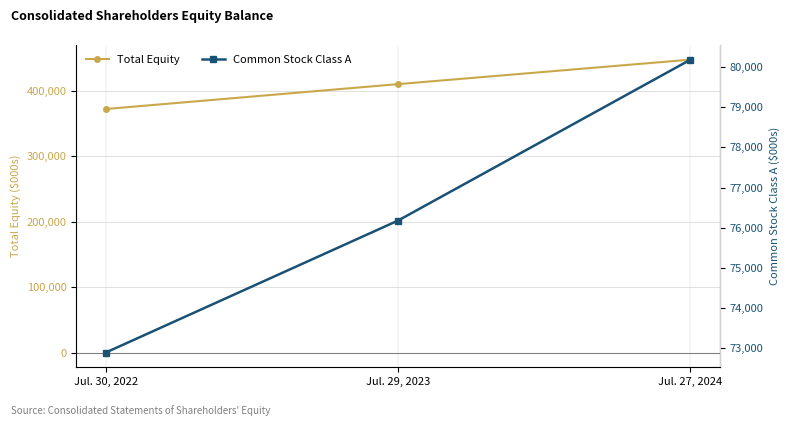

Does the chart have visible grid lines?

Yes